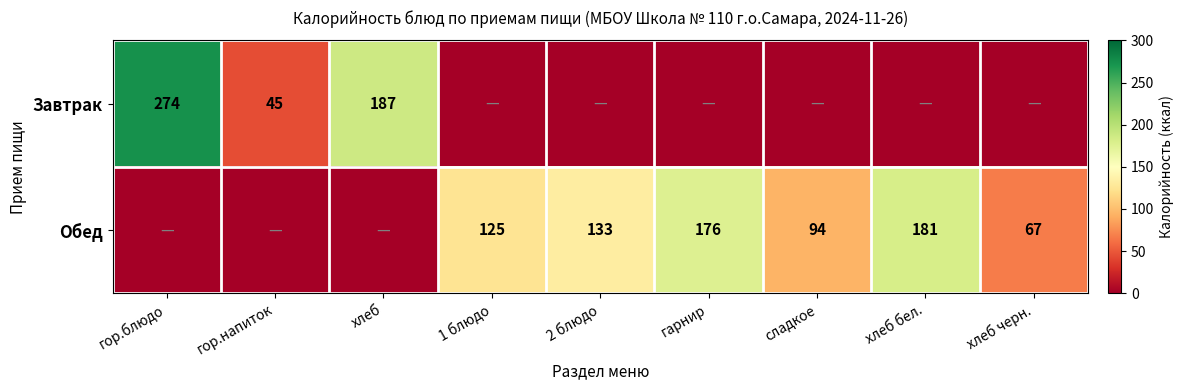

Is the value of Обед at 1 блюдо greater than the value of Завтрак at гор.блюдо?

No